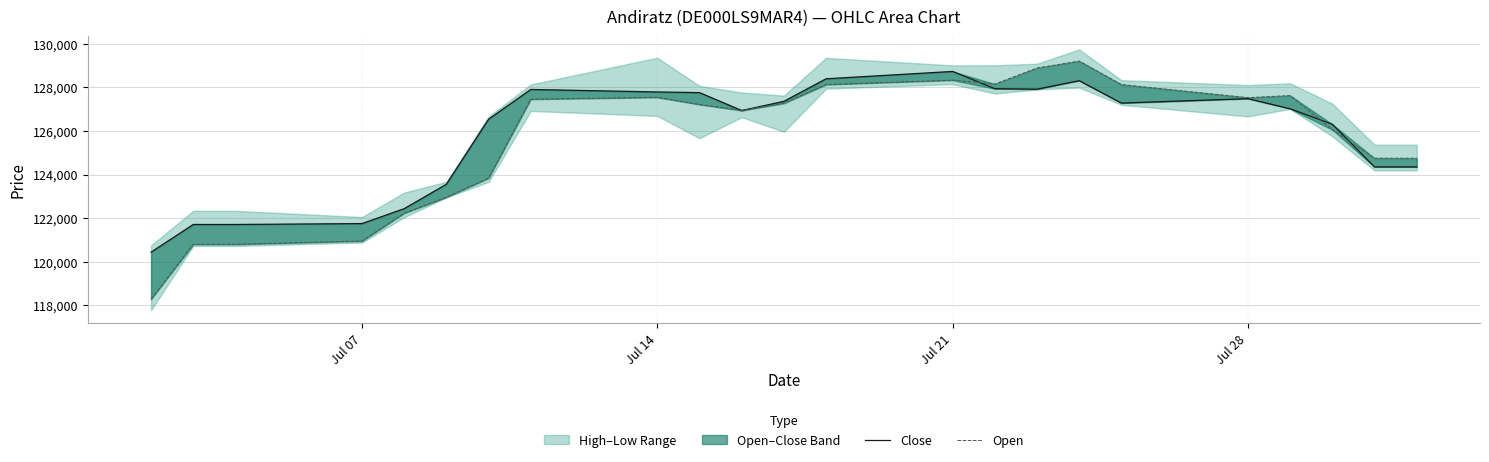

The Close series shows 203940 at Jul 28. True or false?

False